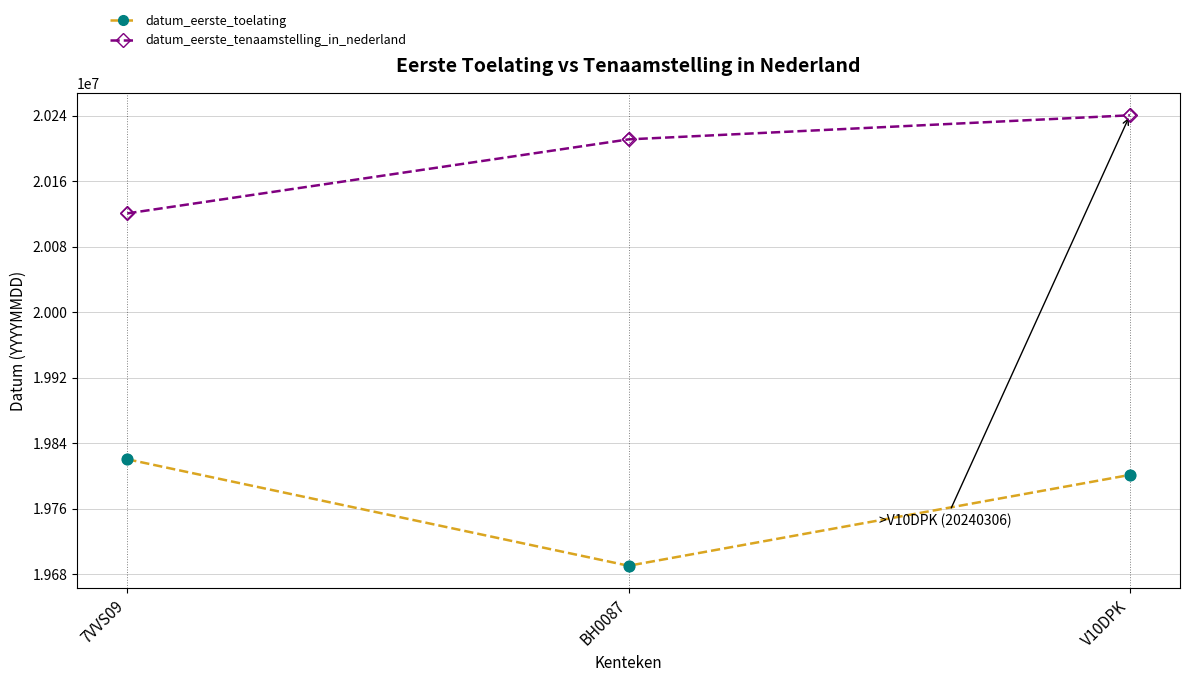

At how many categories does at least one series exceed 19729013?

3